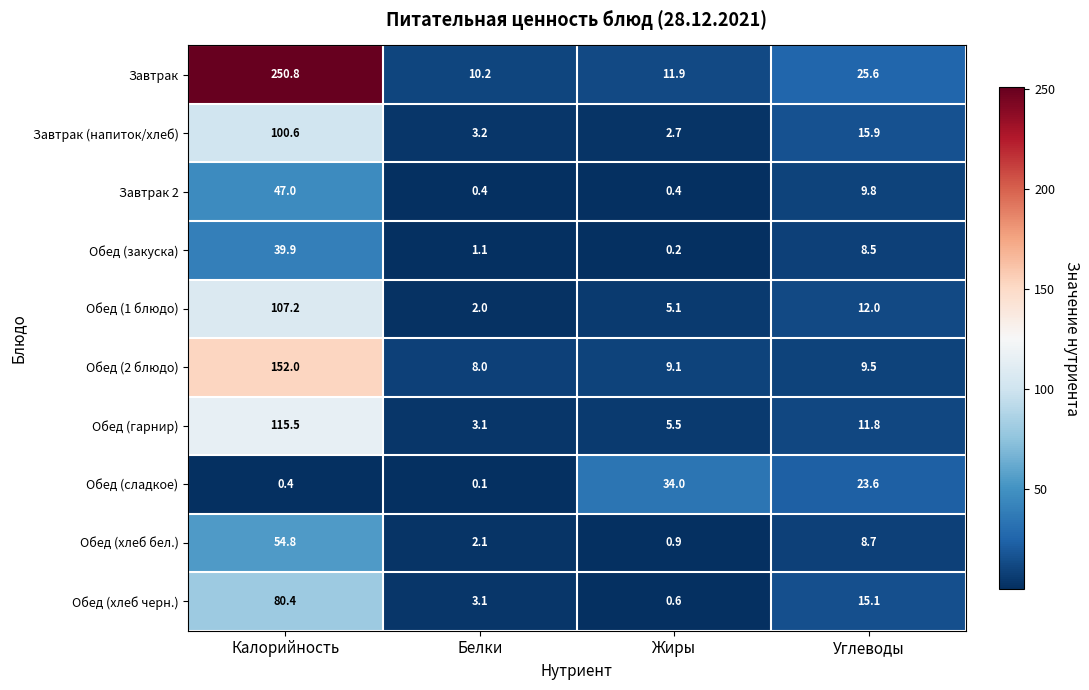

Which series has the largest range (max minus min)?

Завтрак